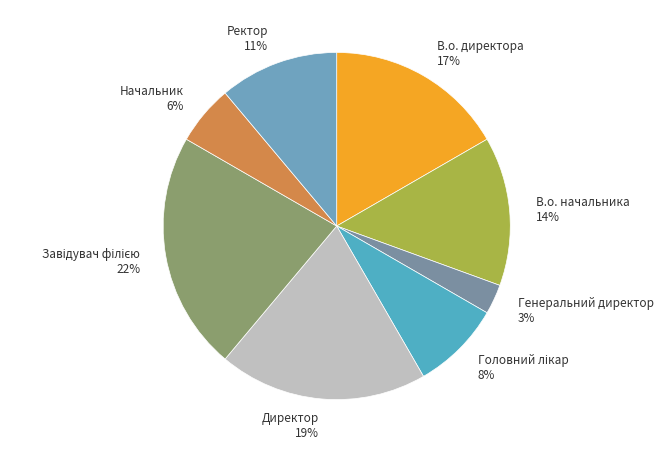

Is the sum of Начальник and Ректор greater than half?

No